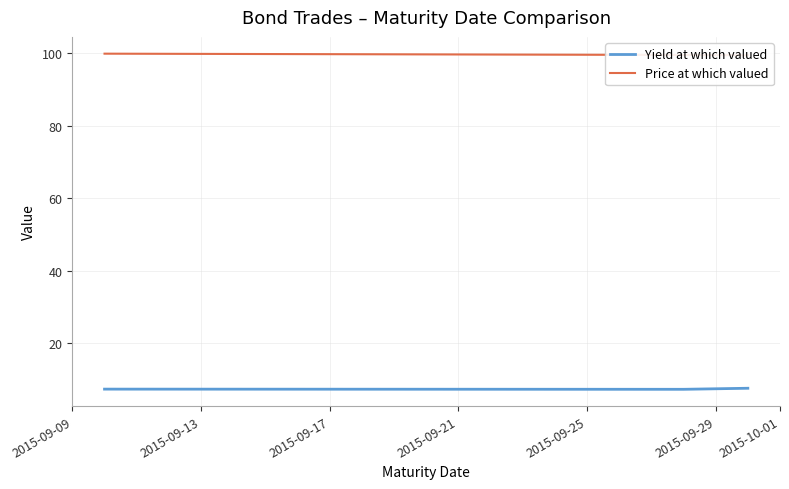

Rank the series by their maximum value, from highest to lowest.

Price at which valued, Yield at which valued